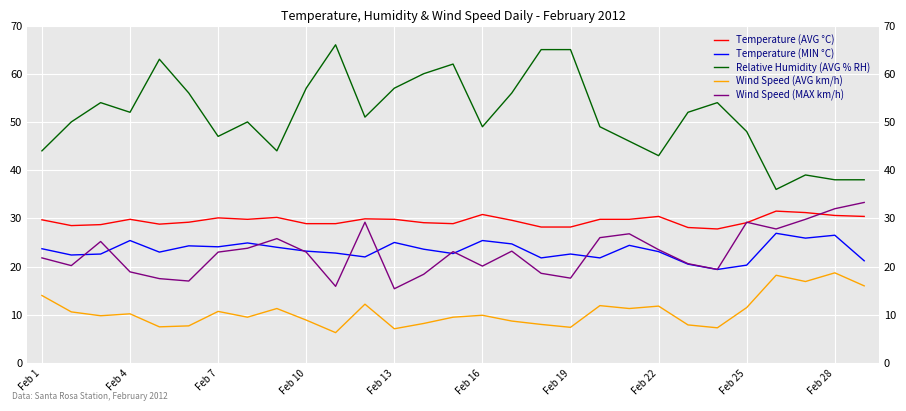

What are all the series names shown in the legend?

Temperature (AVG °C), Temperature (MIN °C), Relative Humidity (AVG % RH), Wind Speed (AVG km/h), Wind Speed (MAX km/h)